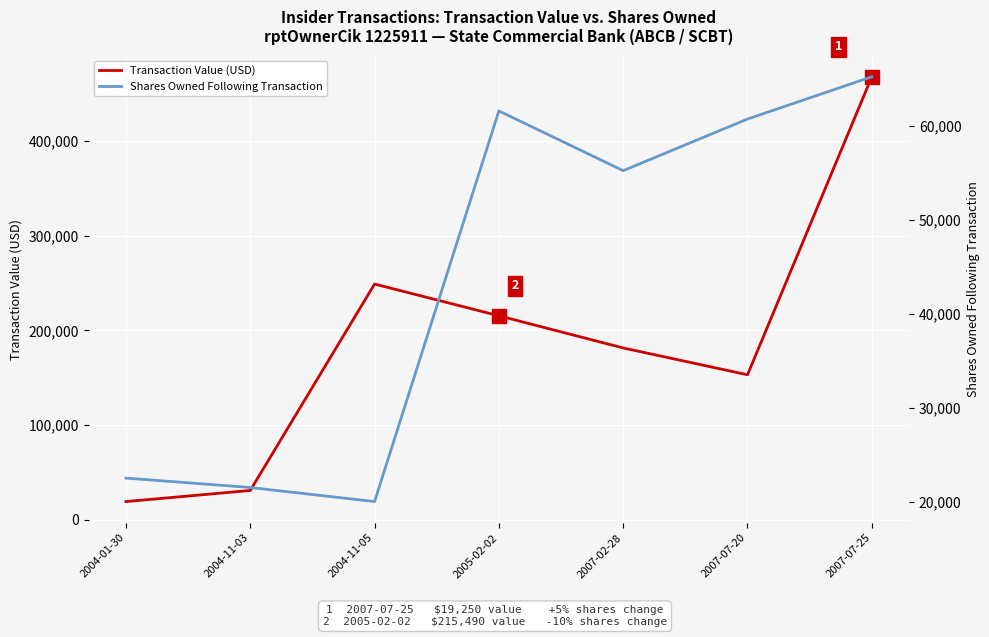

At 2007-07-25, list the series in order from smallest to largest.

Shares Owned Following Transaction, Transaction Value (USD)